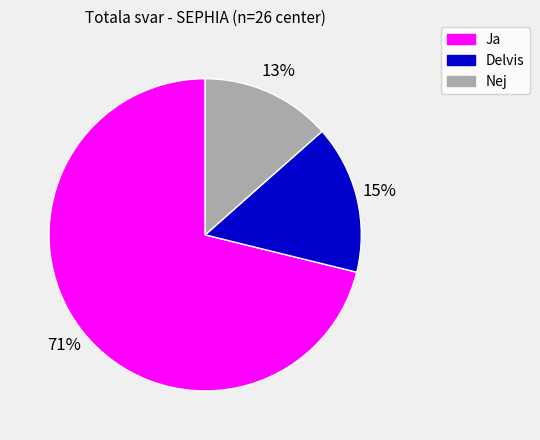

What is the largest slice in the pie chart?

Ja